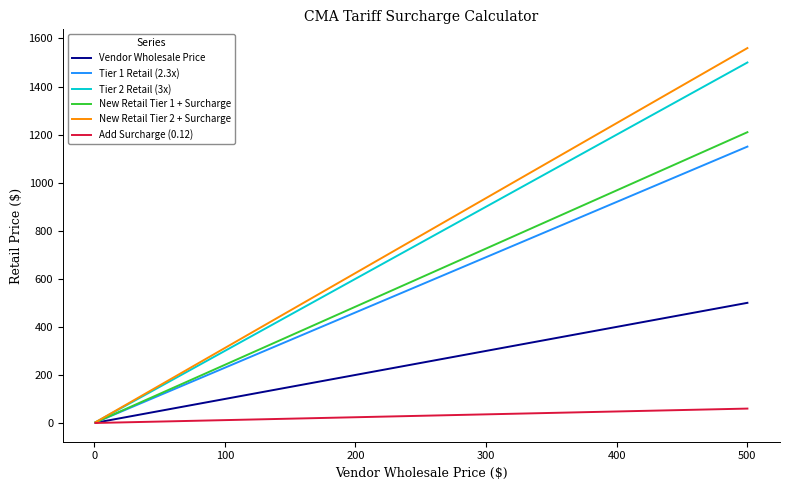

Which series has the widest spread of values?

New Retail Tier 2 + Surcharge